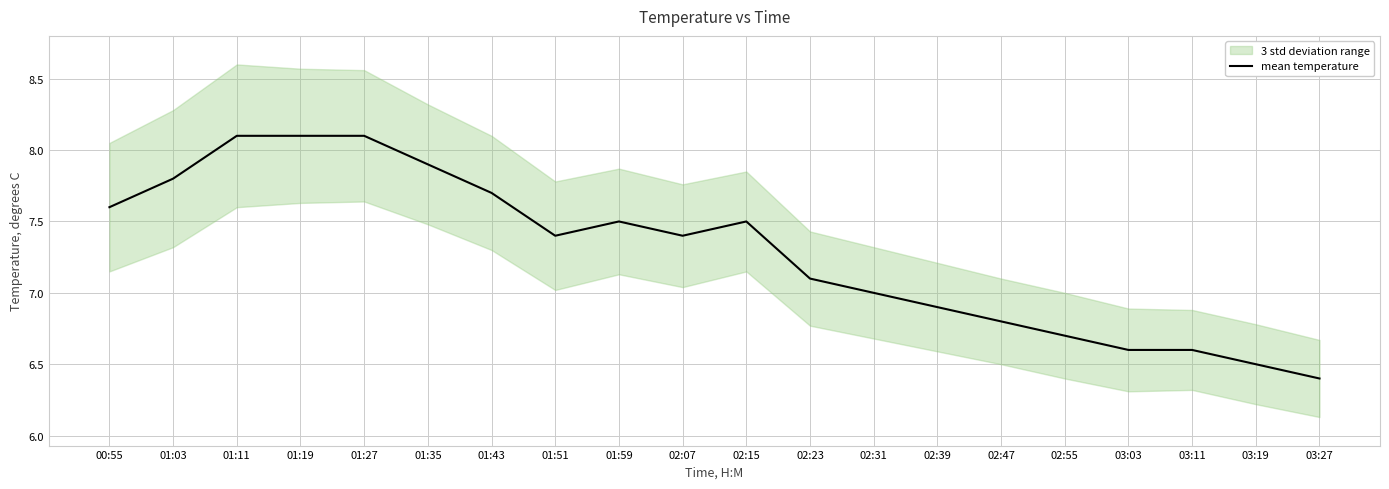

At which category does the data reach its first local peak?

01:59